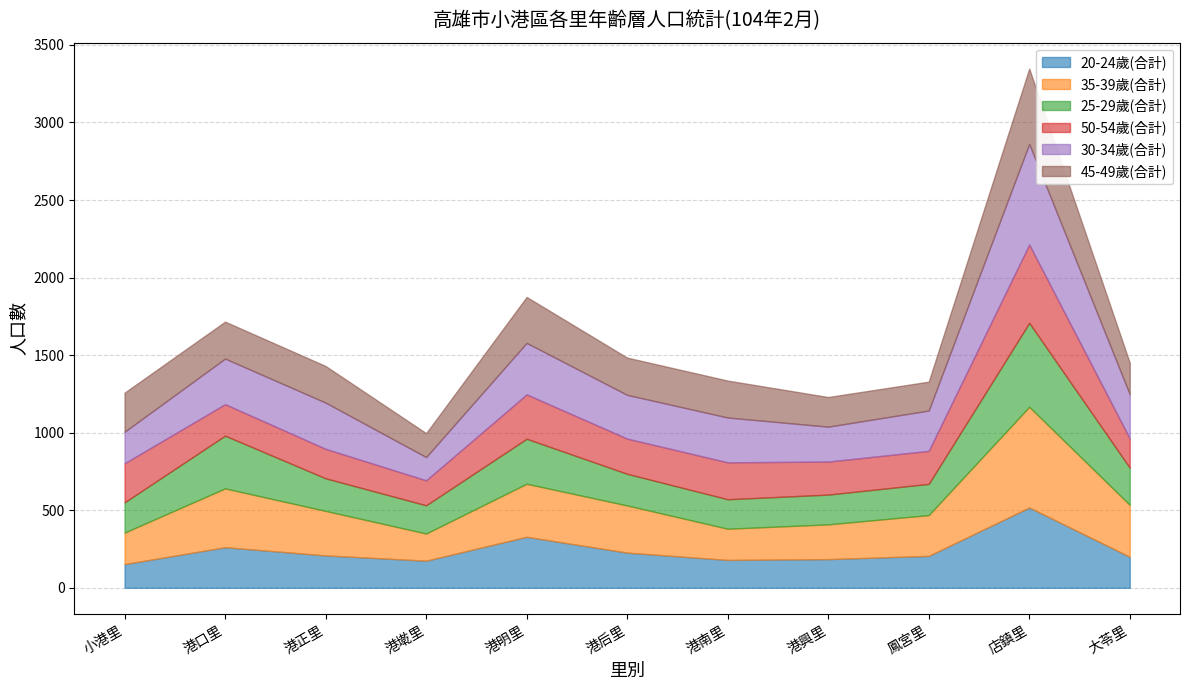

What is the sum of the 50-54歲(合計) values at 港正里 and 港后里?

417